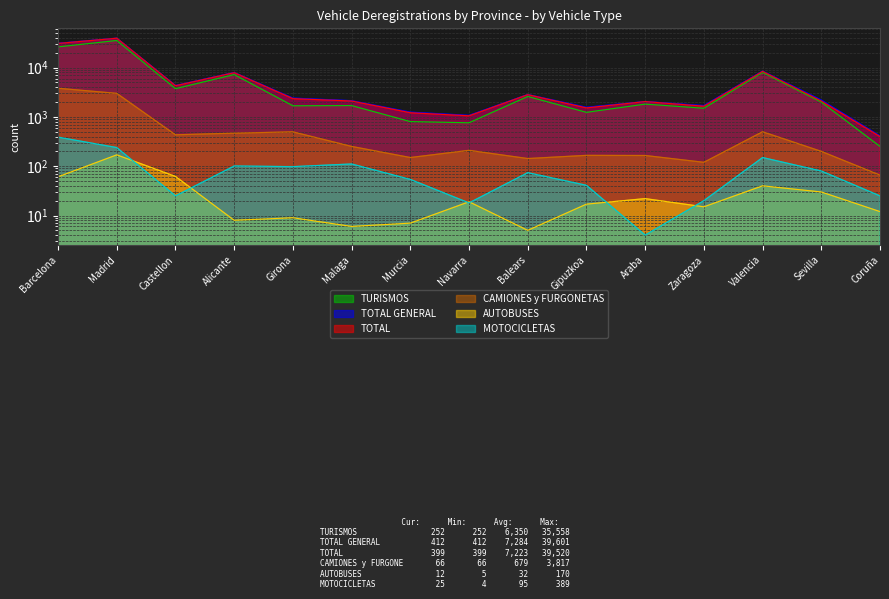

What is the value of the TOTAL point at the 4th from the left?

7903